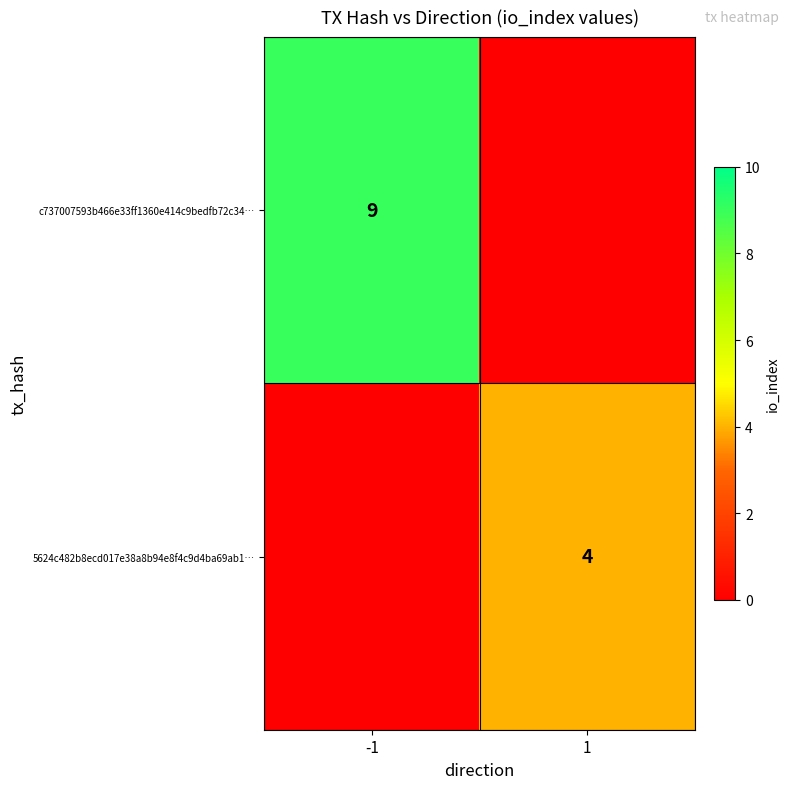

At how many categories does at least one series exceed 1?

2